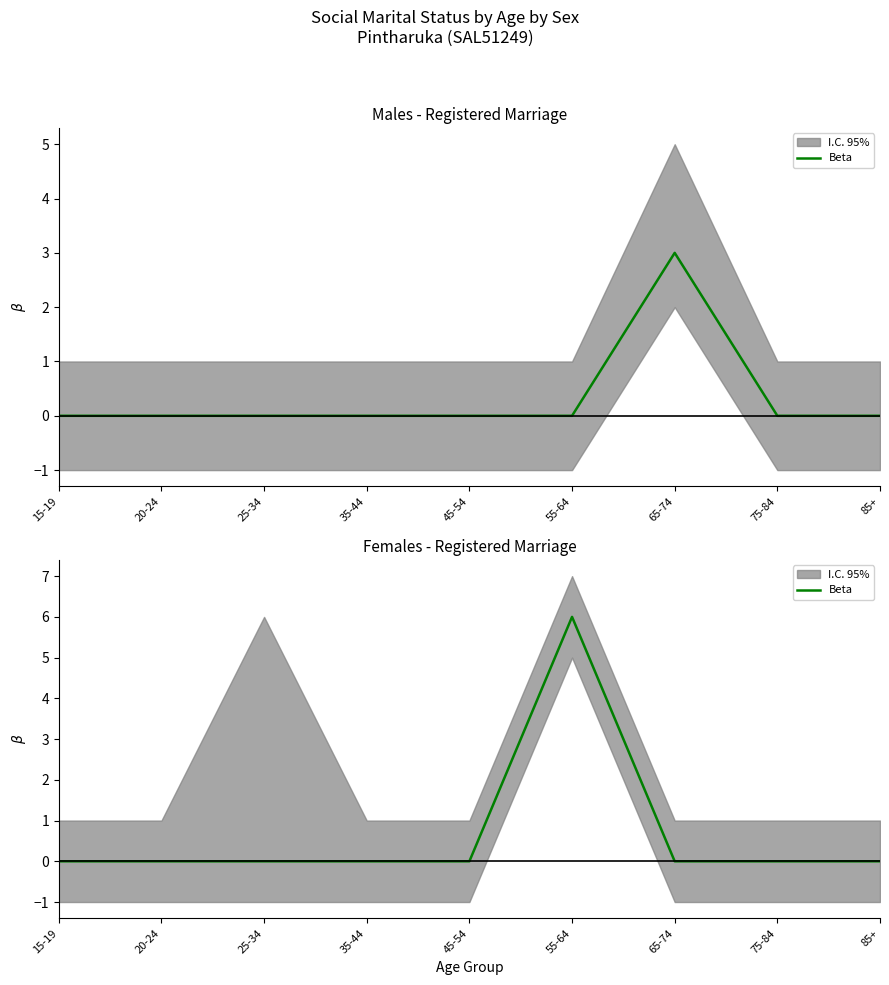

Which has a higher value, 85+ or 15-19?

85+